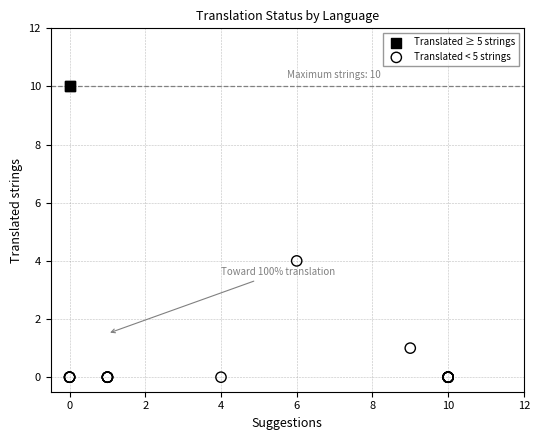

Which series contains the lowest Y value?

Translated < 5 strings